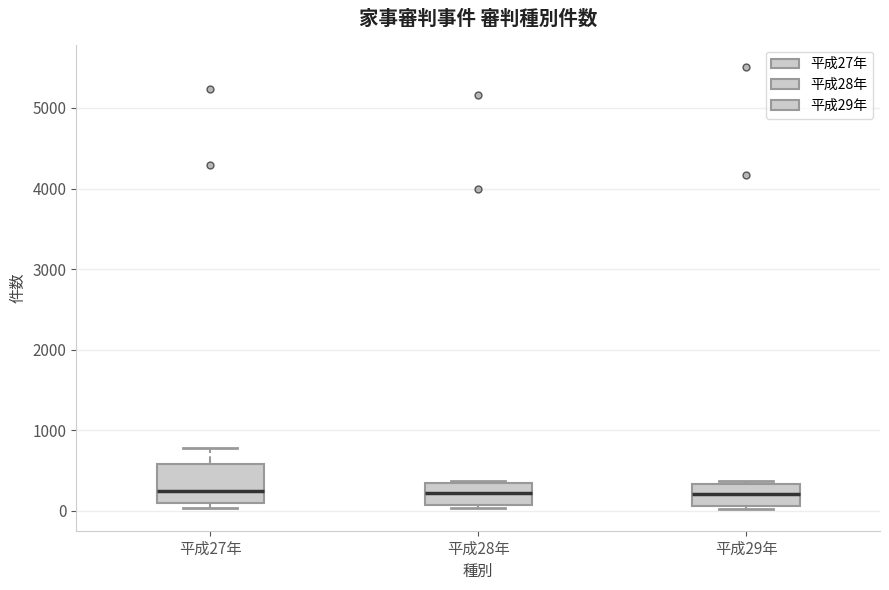

Reading left to right, transcribe this box plot: for each box, give where its median line is, the range the box spans, and where its two whiskers end, as read against the y-axis. The values are not printed on the chart, so give them approximately, as read against the axis.

平成27年: median 200, box 100 to 600, whiskers 0 to 800
平成28年: median 200, box 100 to 300, whiskers 0 to 400
平成29年: median 200, box 100 to 300, whiskers 0 to 400